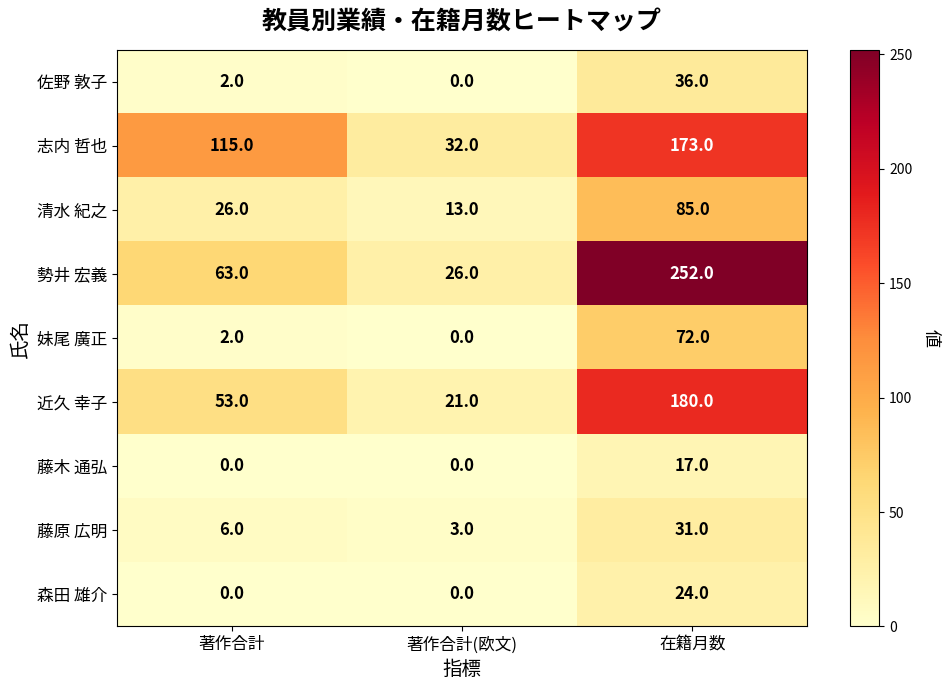

The value of 藤木 通弘 at 著作合計(欧文) is 0. True or false?

True